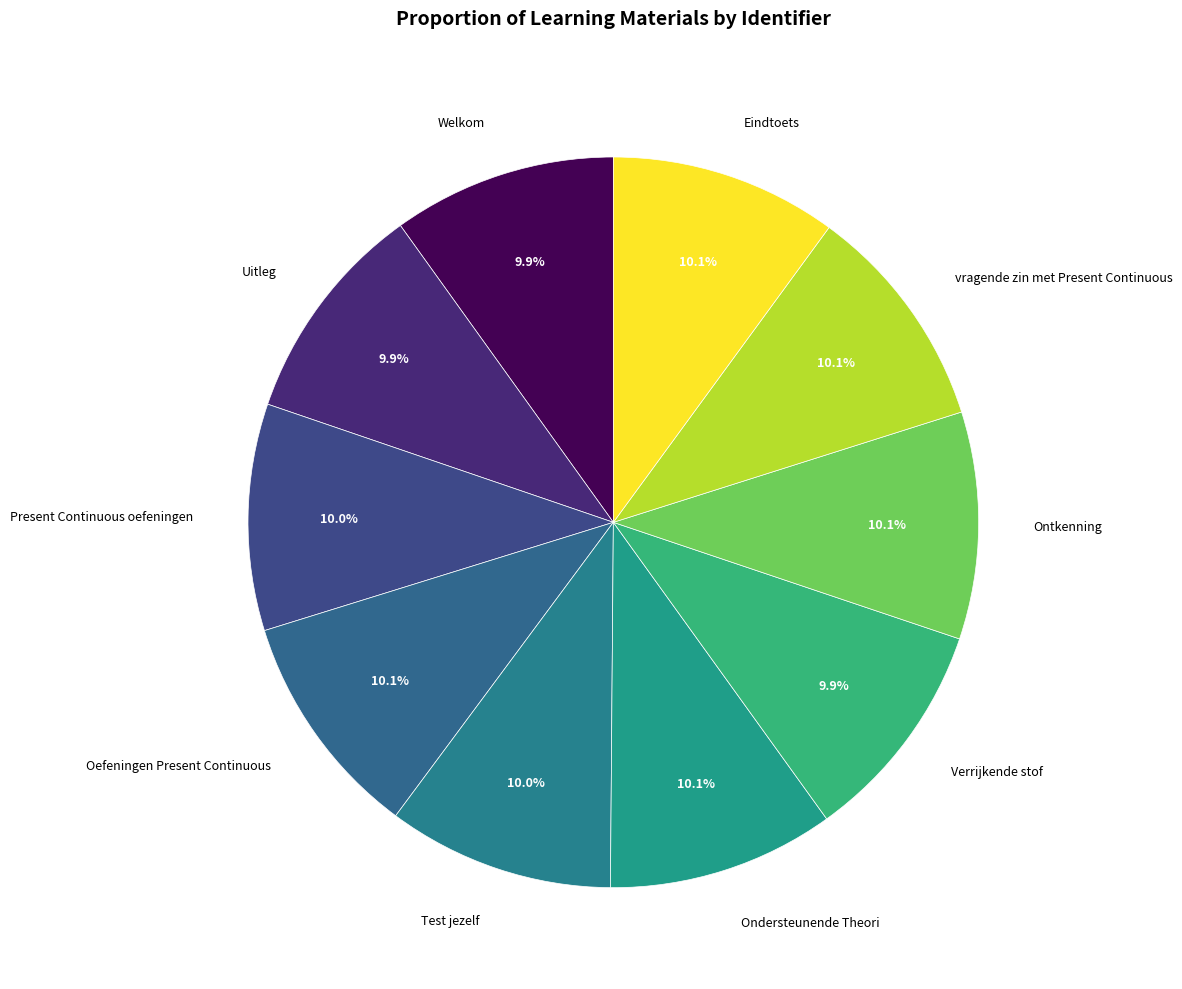

Count the number of slices in the pie.

10